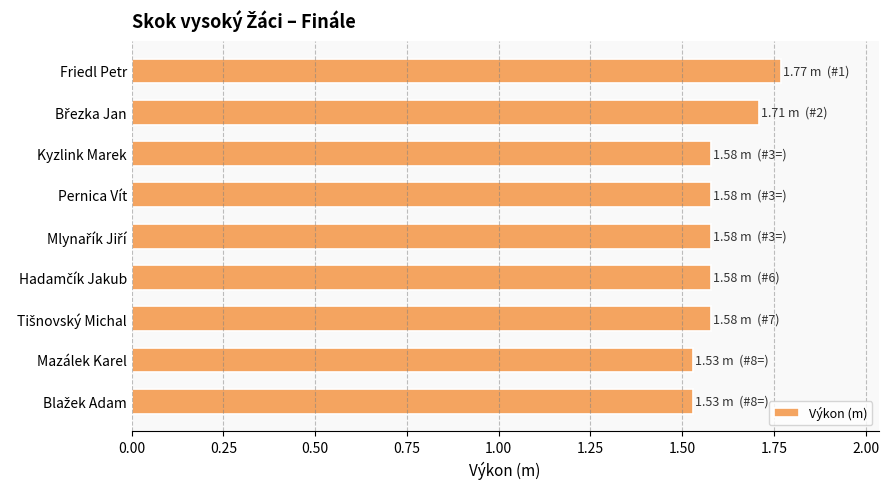

Which category has the highest value across all series?

Friedl Petr